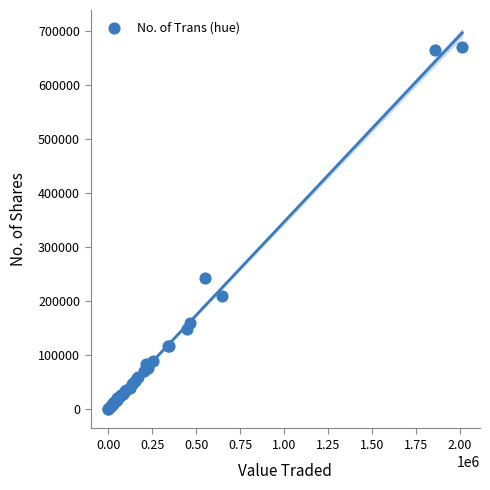

What Y value in the scatter plot is closest to 335643?

241903